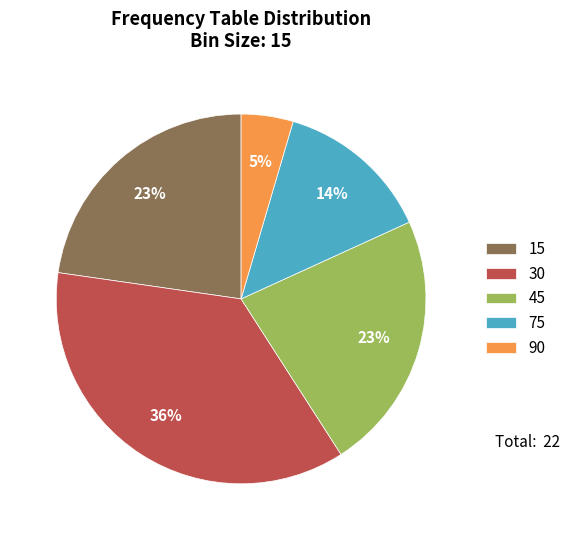

To the nearest percent, what is the average slice percentage?

20%